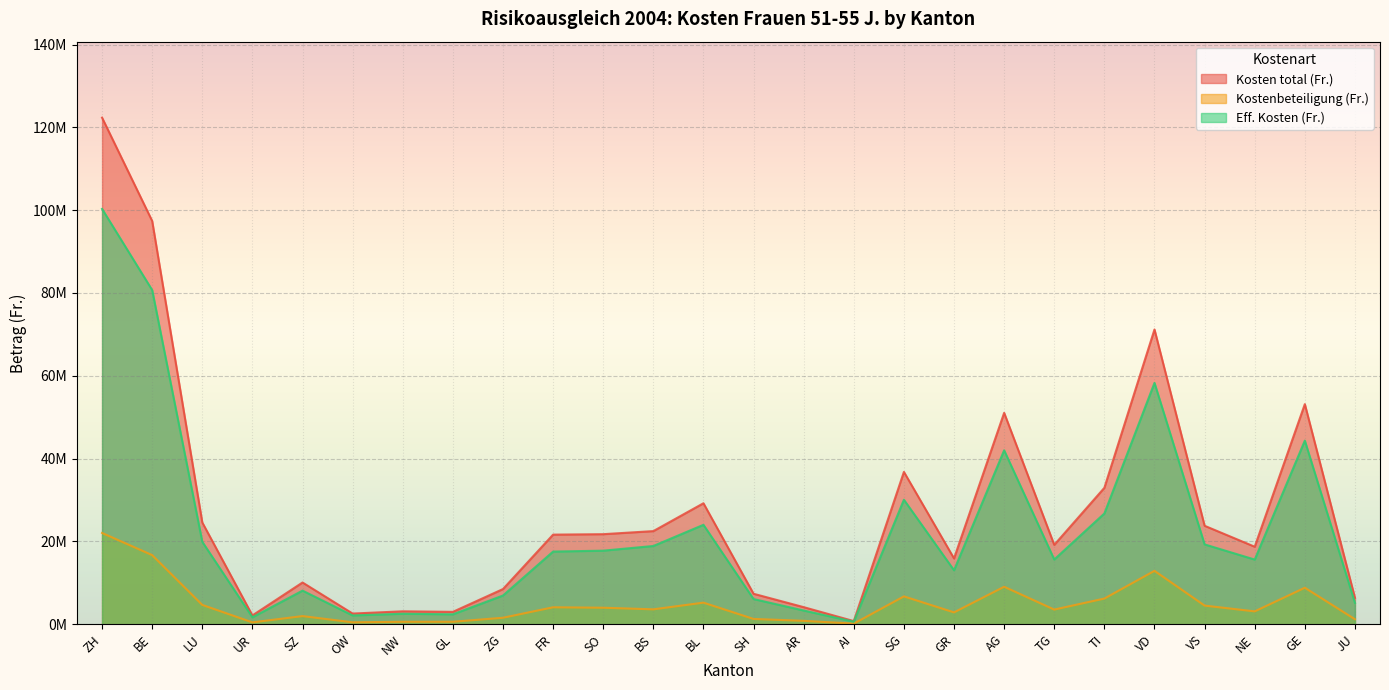

The value of Eff. Kosten (Fr.) at UR is 1673654. True or false?

True